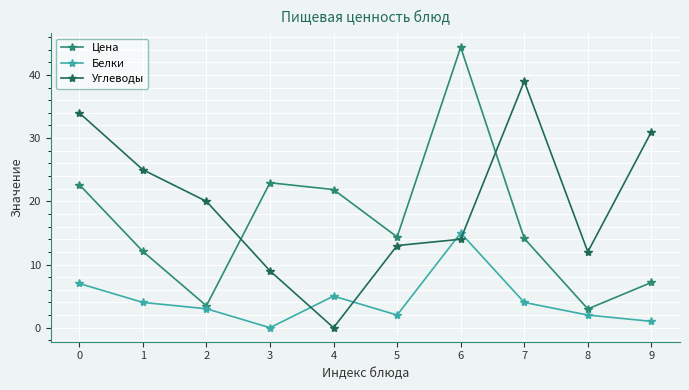

True or false: Цена has a value of 44.4 at 6.

True